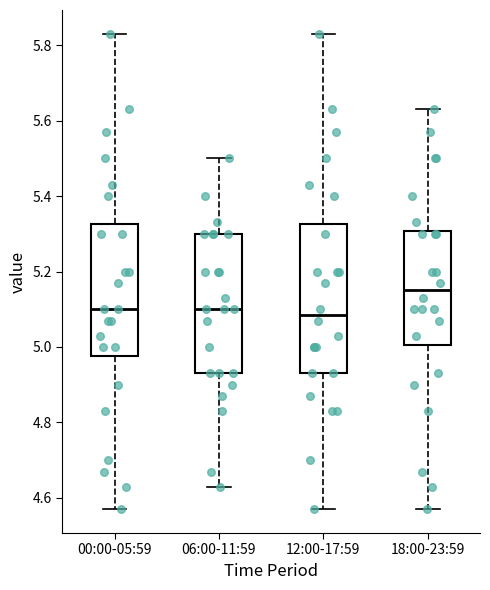

Reading left to right, read every box against the y-axis: the position of its median line, the range the box covers, and the ends of its whiskers. The values are not printed on the chart, so give them approximately, as read against the axis.

00:00-05:59: median 5.10, box 4.98 to 5.32, whiskers 4.58 to 5.84
06:00-11:59: median 5.10, box 4.94 to 5.30, whiskers 4.64 to 5.50
12:00-17:59: median 5.08, box 4.94 to 5.32, whiskers 4.58 to 5.84
18:00-23:59: median 5.16, box 5.00 to 5.30, whiskers 4.58 to 5.64